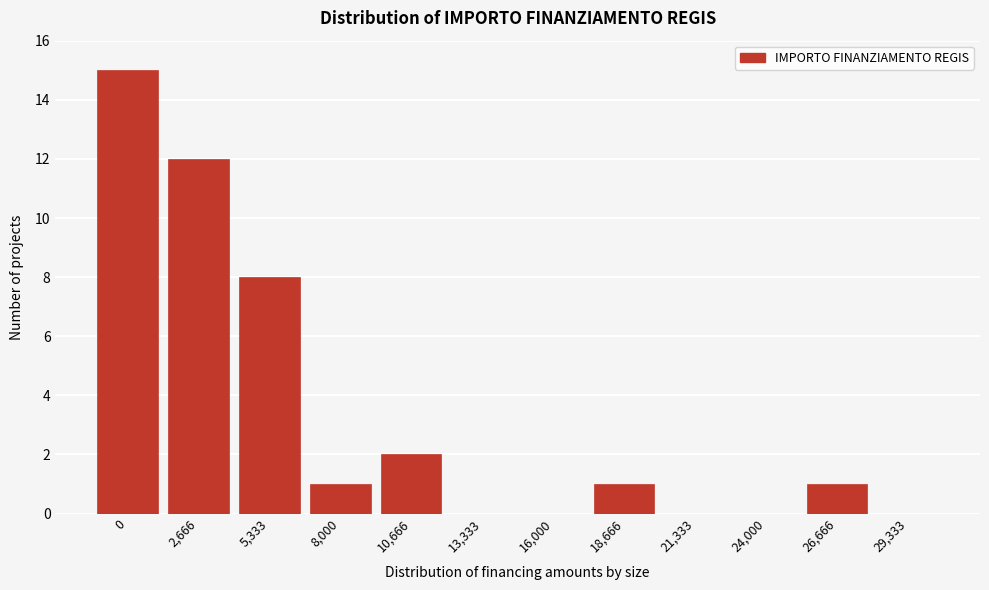

Reading left to right, transcribe all the data shown in this chart.

0=15	2,666=12	5,333=8	8,000=1	10,666=2	13,333=0	16,000=0	18,666=1	21,333=0	24,000=0	26,666=1	29,333=0